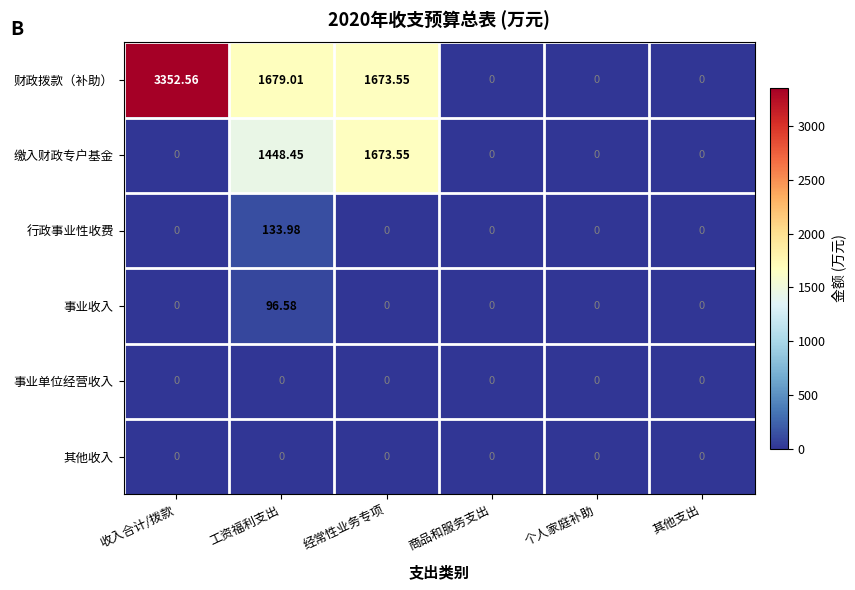

Which series has the largest total across all categories?

财政拨款（补助）